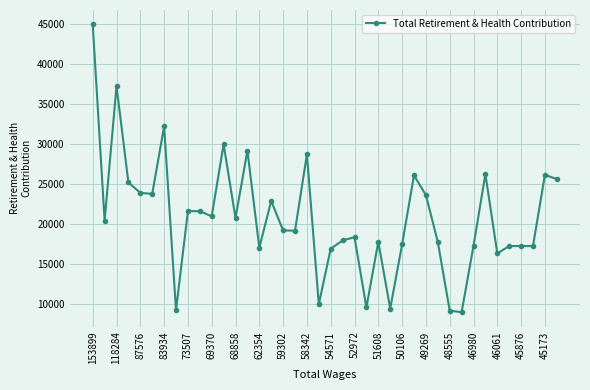

What is the average value?

20877